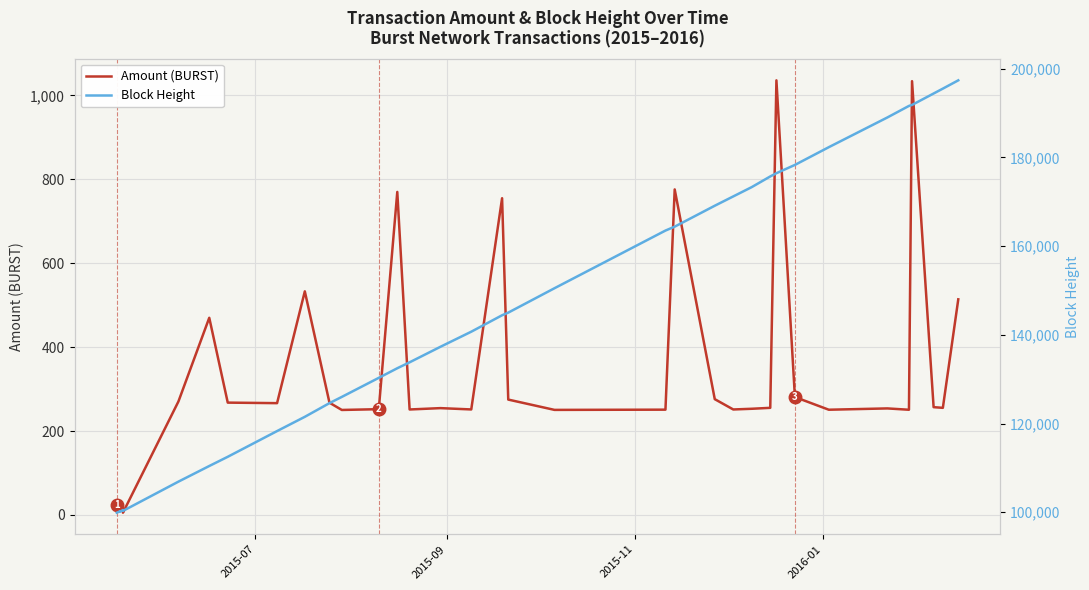

What is the average value of the Amount (BURST) series?

323.9